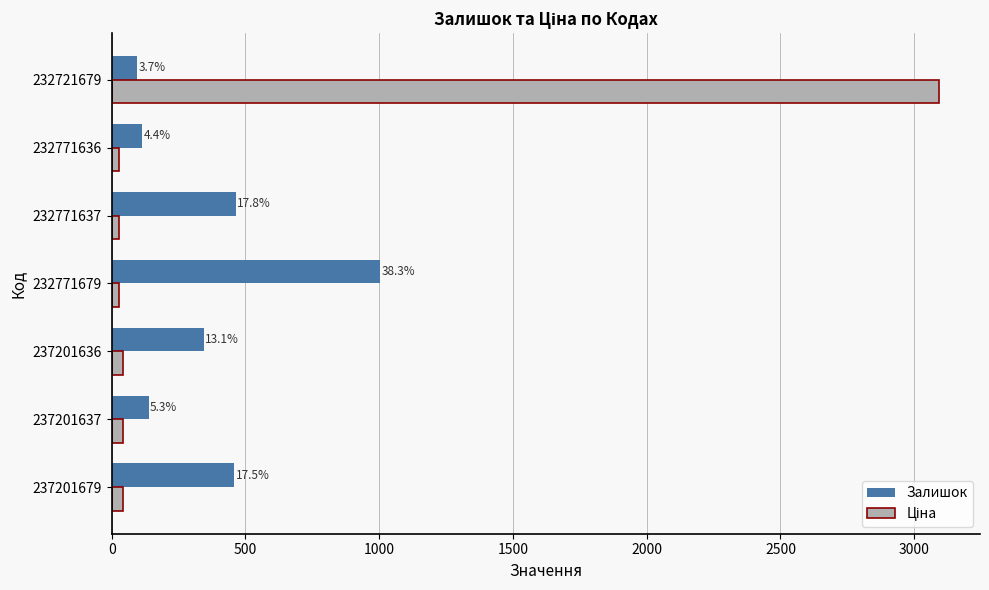

What is the maximum value for Залишок?

1003.0